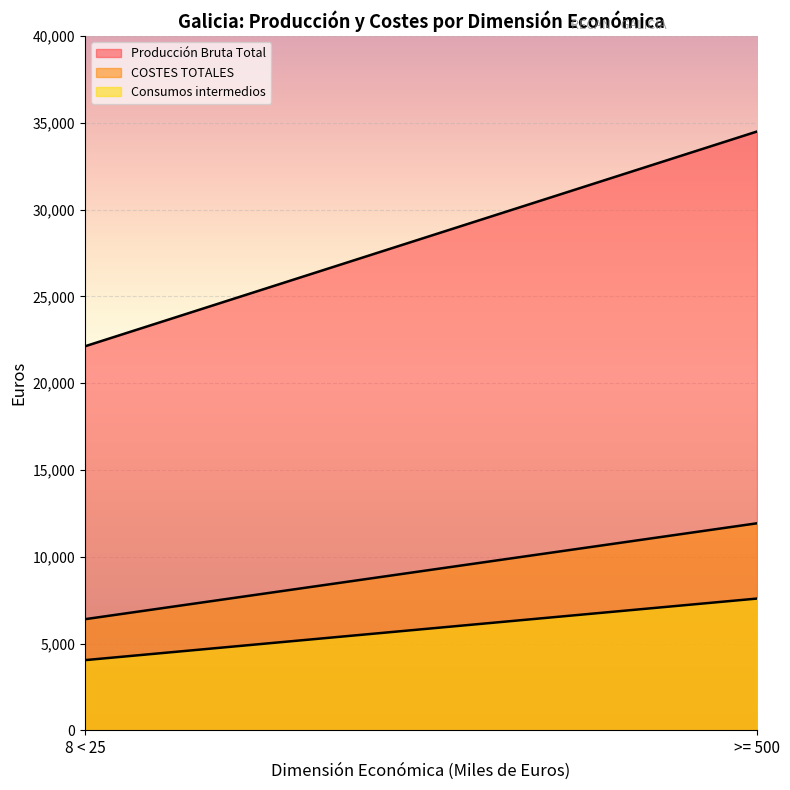

True or false: Producción Bruta Total has a value of 34500 at >= 500.

True